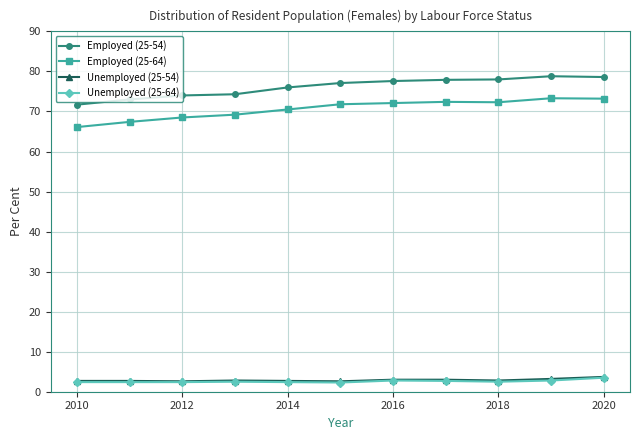

What is the minimum value shown in the chart?

2.3